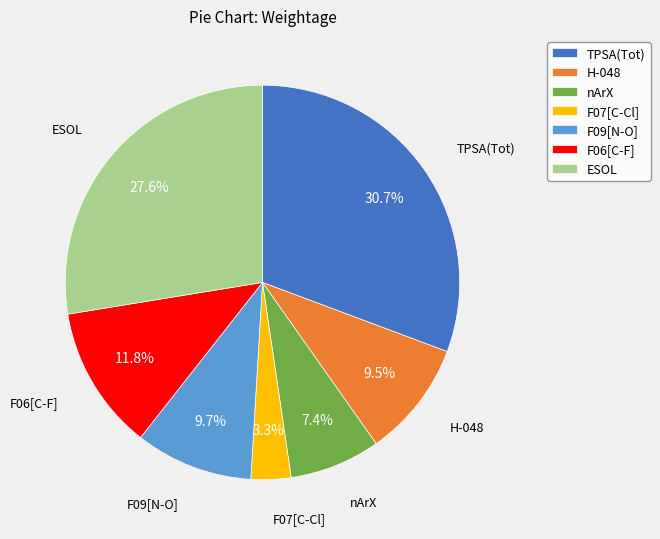

Is it true that TPSA(Tot) is 31% of the pie?

True